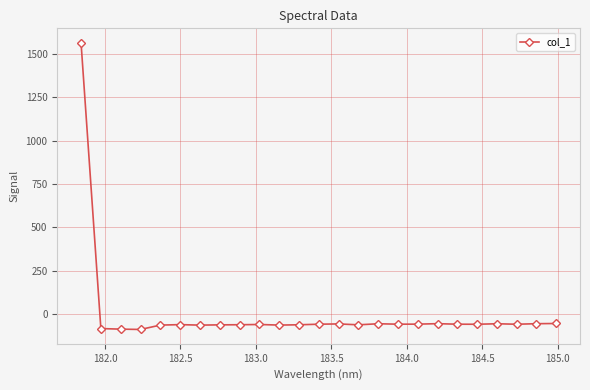

What is the greatest value displayed?

1565.5